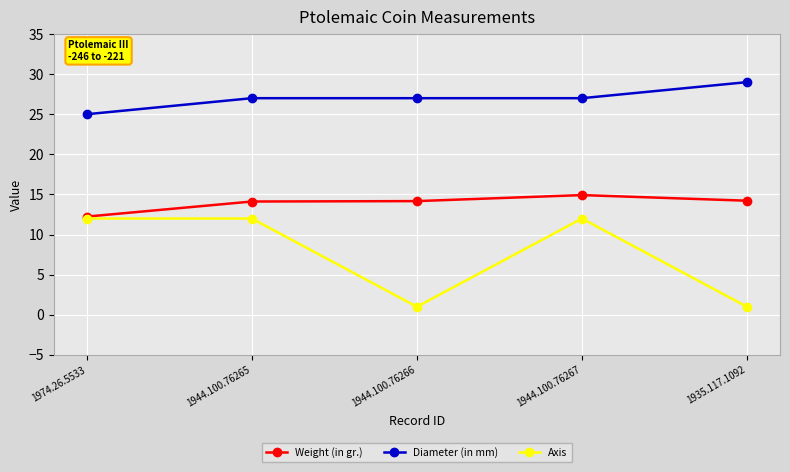

What is the total value across all series at 1944.100.76267?

53.9